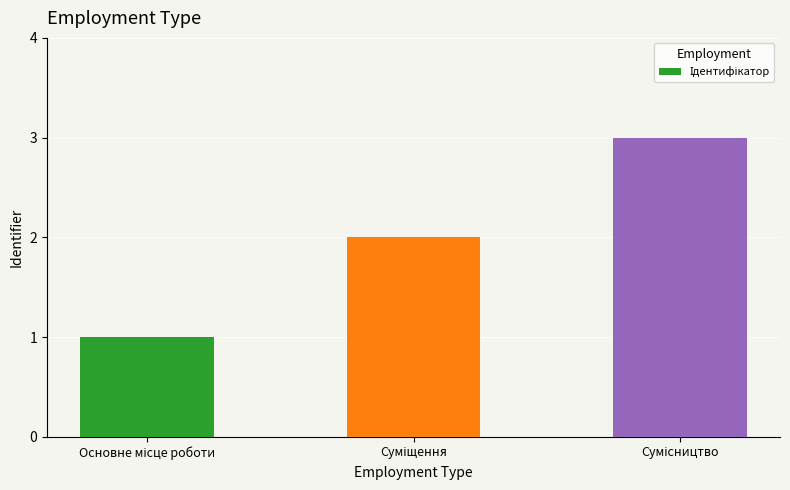

What is the maximum value shown in the chart?

3